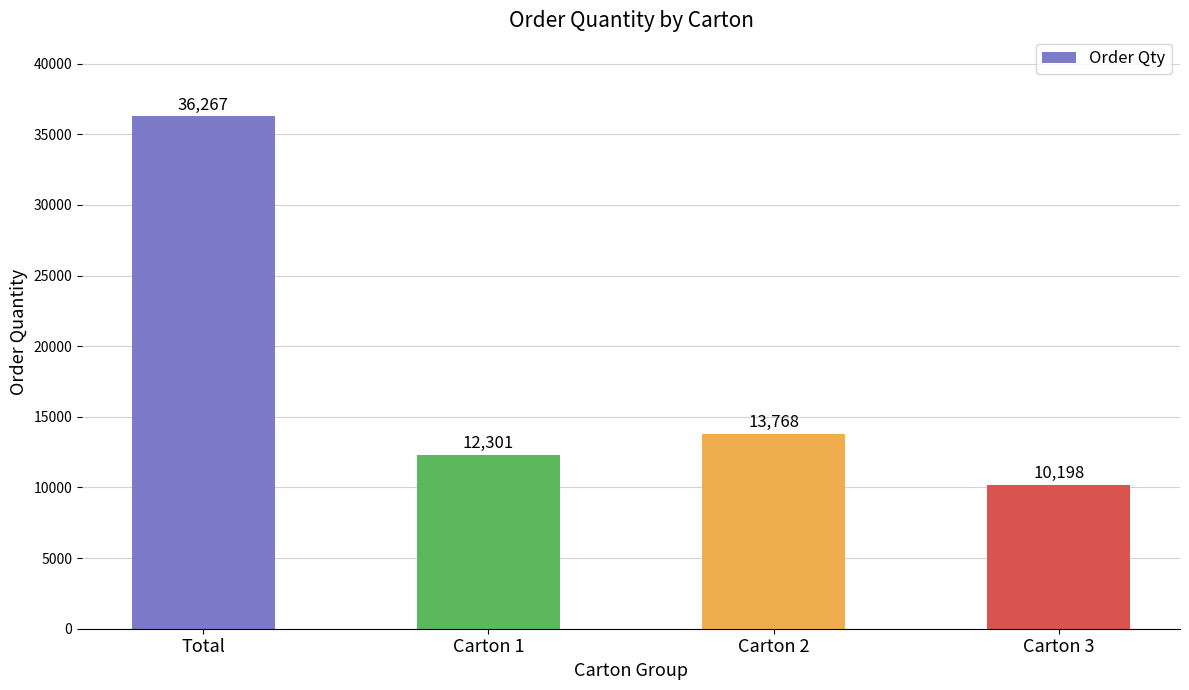

Between Carton 3 and Carton 1, which is larger?

Carton 1